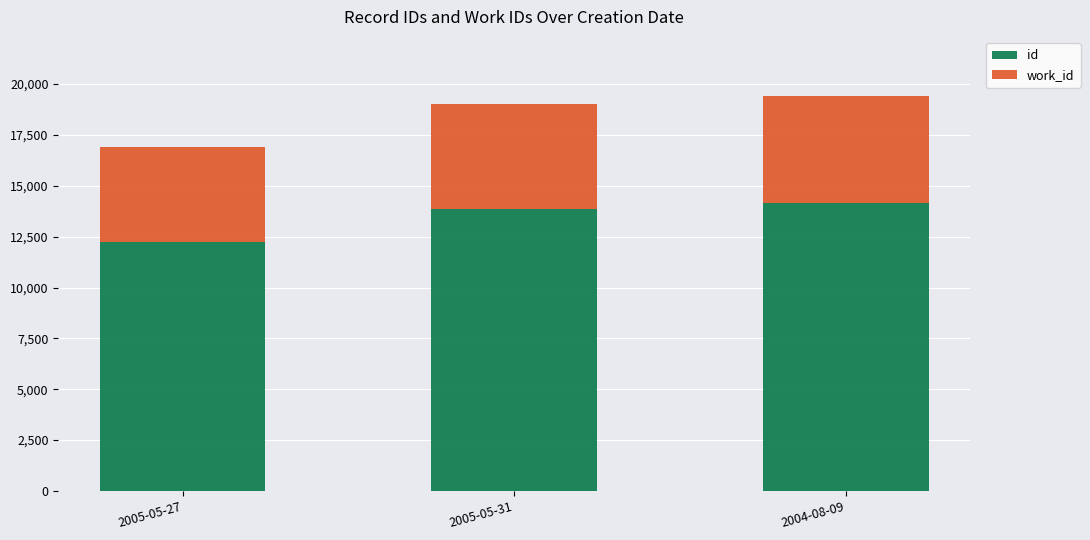

Which series has the widest spread of values?

id